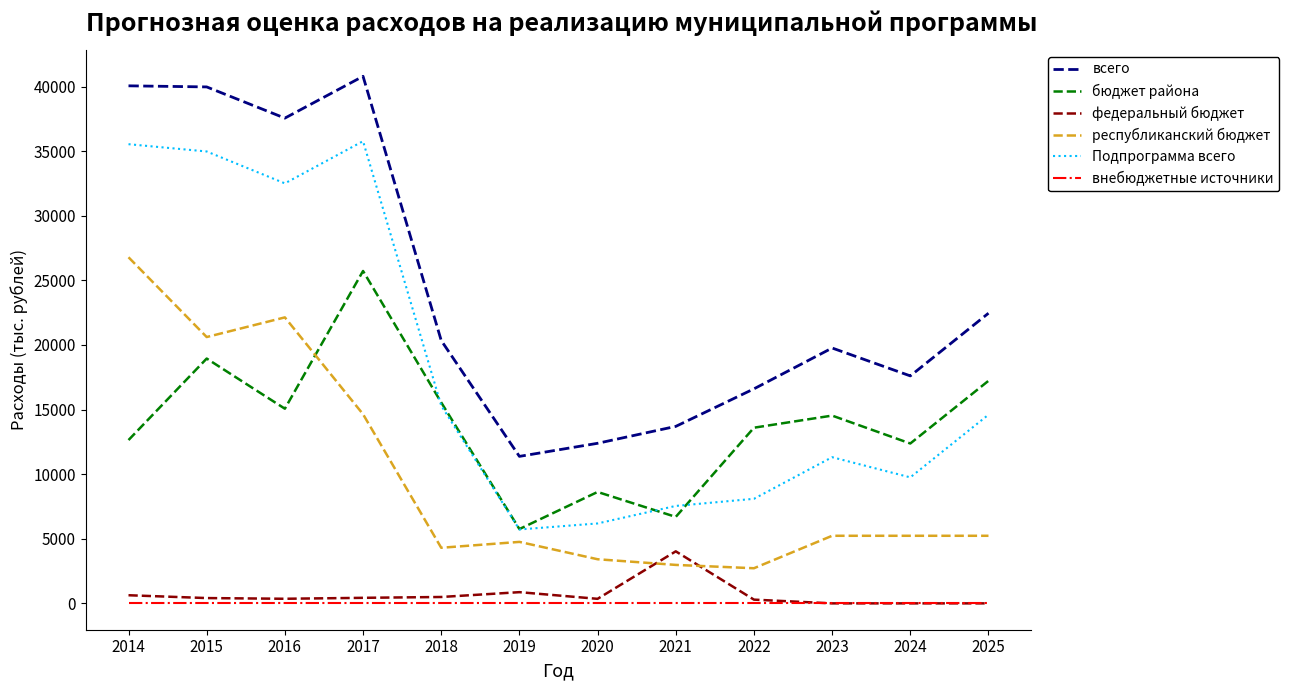

What are all the series names shown in the legend?

всего, бюджет района, федеральный бюджет, республиканский бюджет, Подпрограмма всего, внебюджетные источники